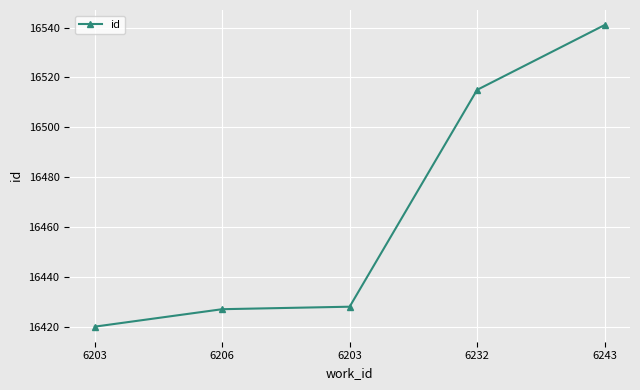

Which category has the lowest value across all series?

6203